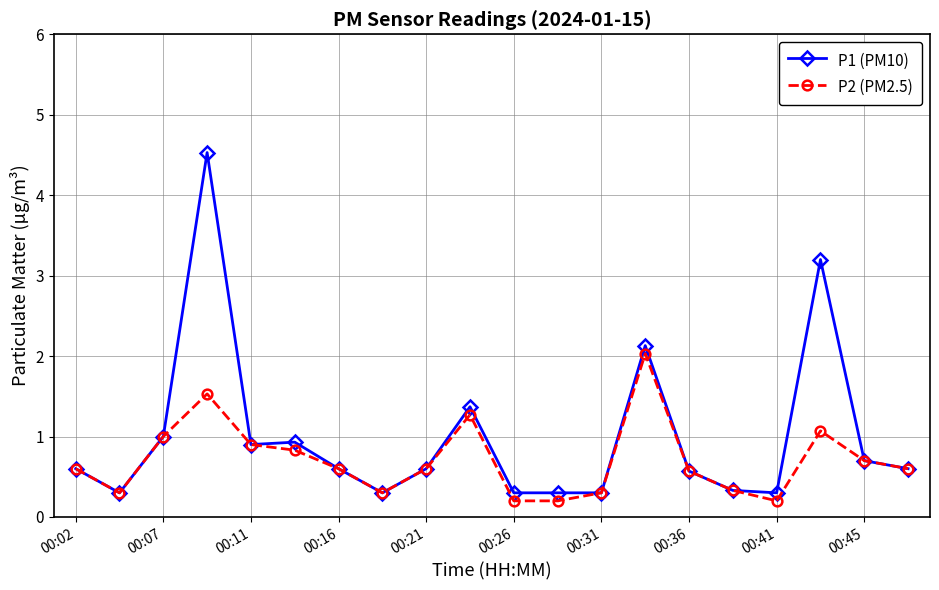

Reading right to left, extract all data points from this chart.

P1 (PM10): 0.6	0.7	3.2	0.3	0.3	0.6	2.1	0.3	0.3	0.3	1.4	0.6	0.3	0.6	0.9	0.9	4.5	1.0	0.3	0.6
P2 (PM2.5): 0.6	0.7	1.1	0.2	0.3	0.6	2.0	0.3	0.2	0.2	1.3	0.6	0.3	0.6	0.8	0.9	1.5	1.0	0.3	0.6